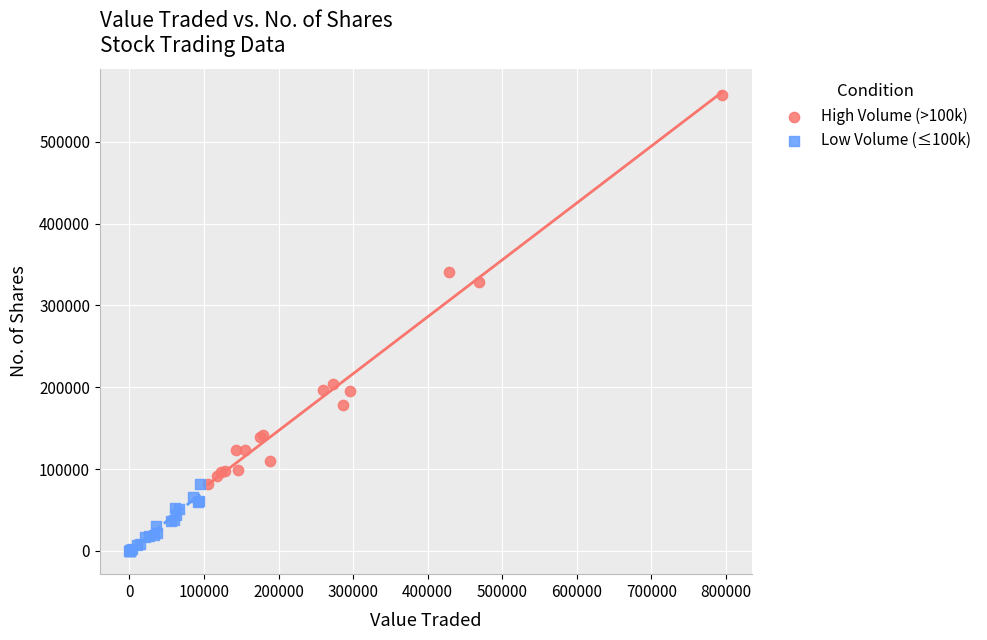

Which series has the widest spread of Y values?

High Volume (>100k)